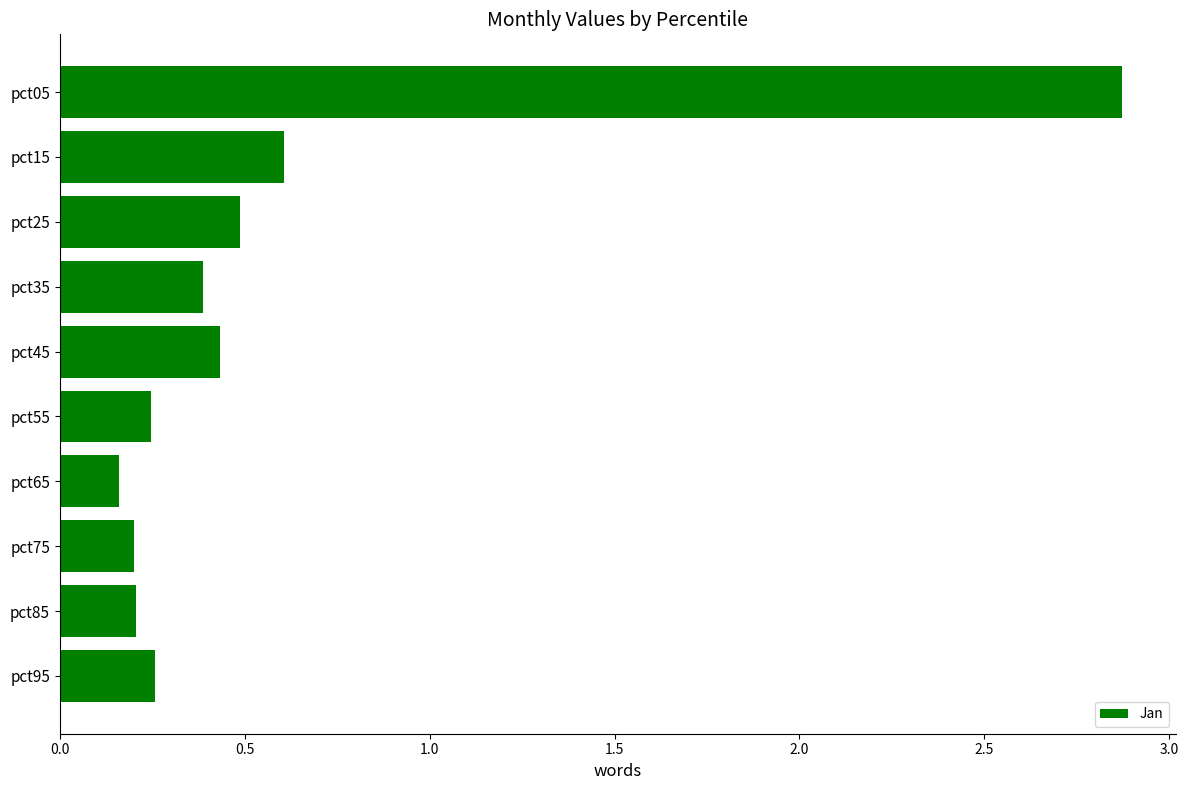

Is it true that the value at pct85 is 0.2?

True